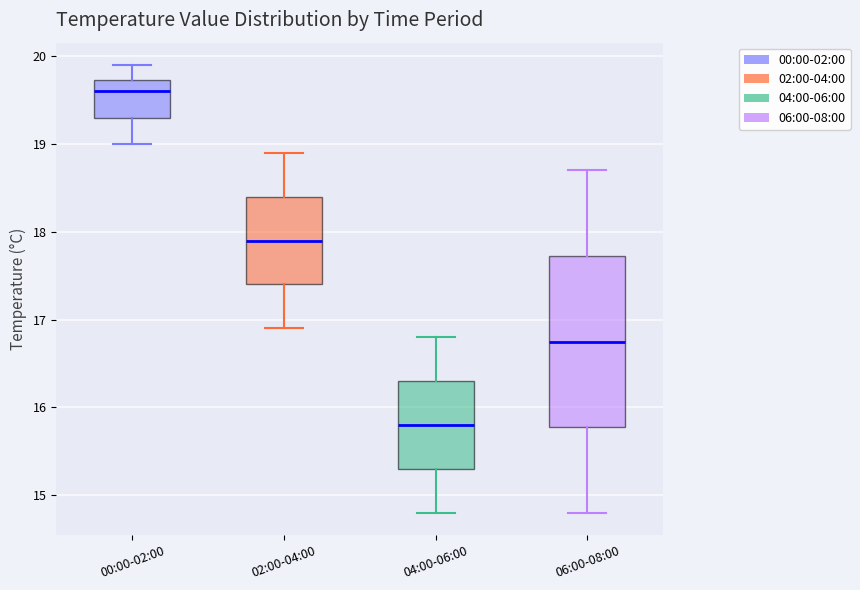

Comparing the boxes themselves (not the whiskers), which one is the tallest?

06:00-08:00